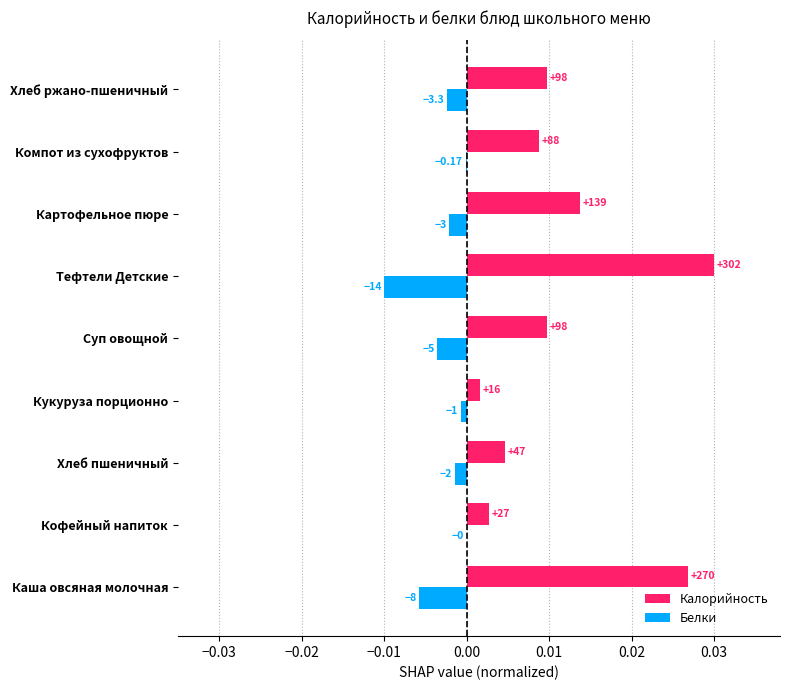

What are all the series names shown in the legend?

Калорийность, Белки